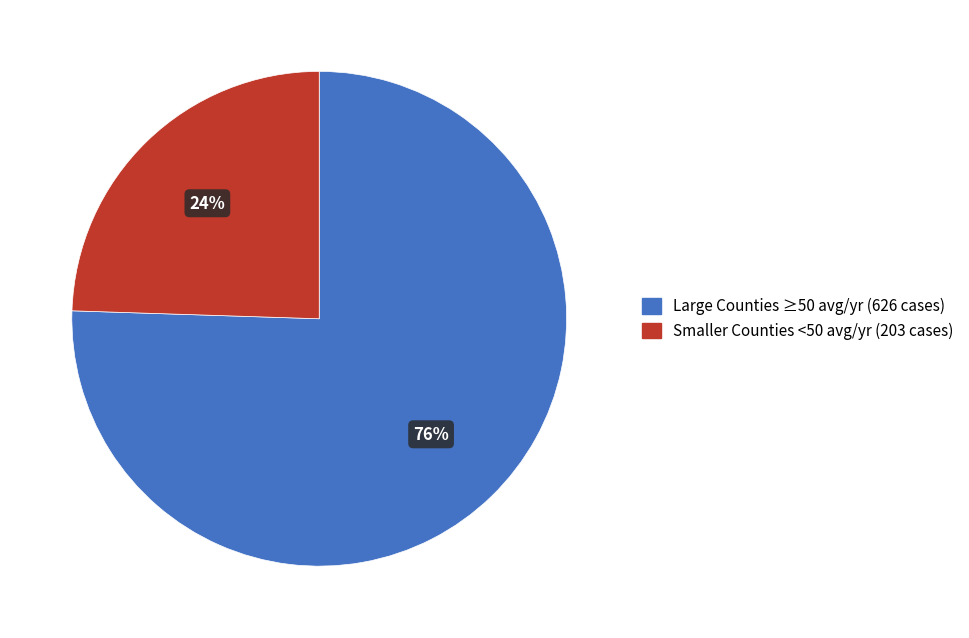

Count the number of slices in the pie.

2